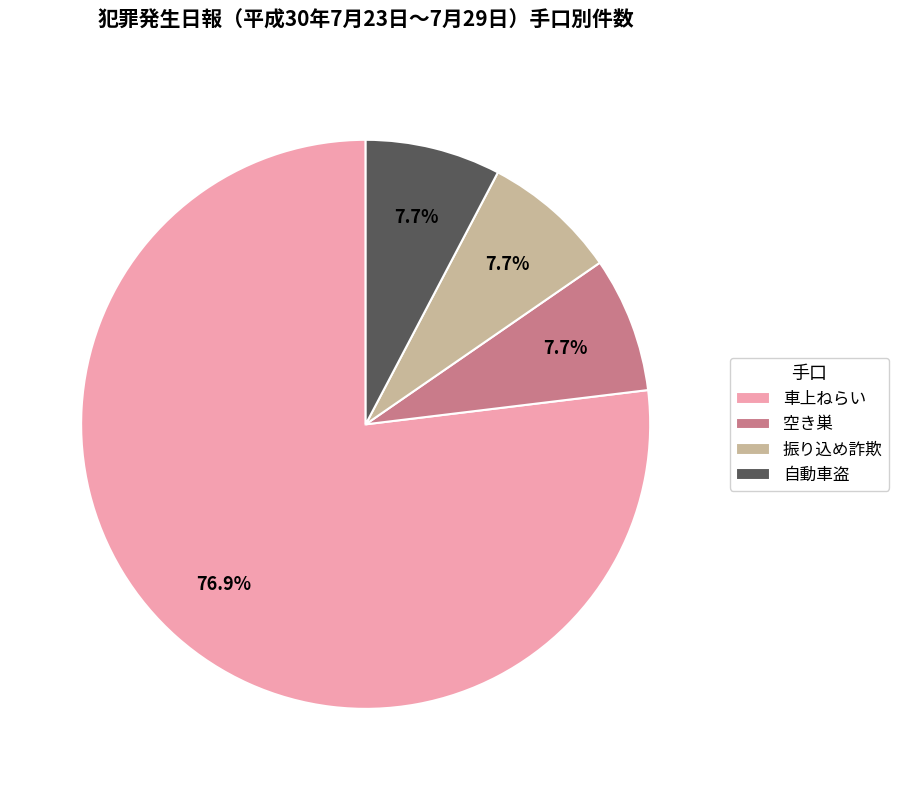

Between 空き巣 and 車上ねらい, which is larger?

車上ねらい